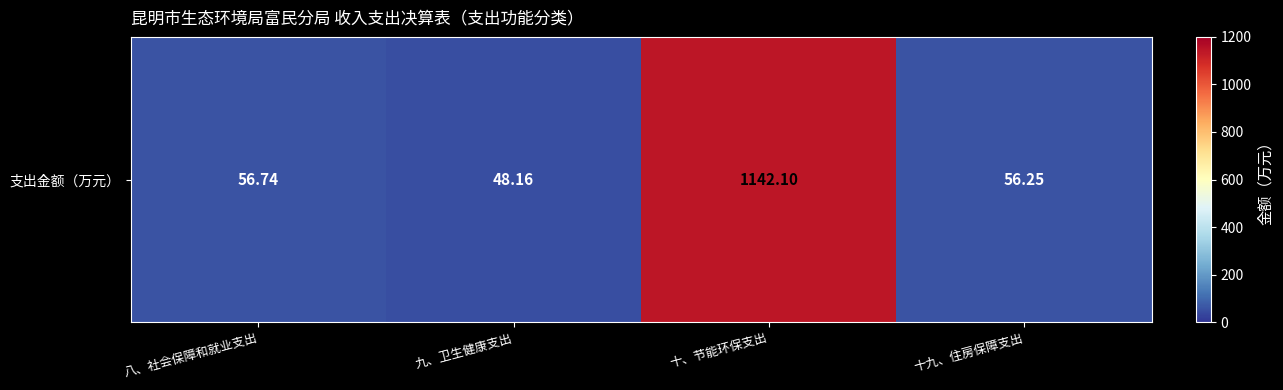

The value at 八、社会保障和就业支出 is 22.9. True or false?

False